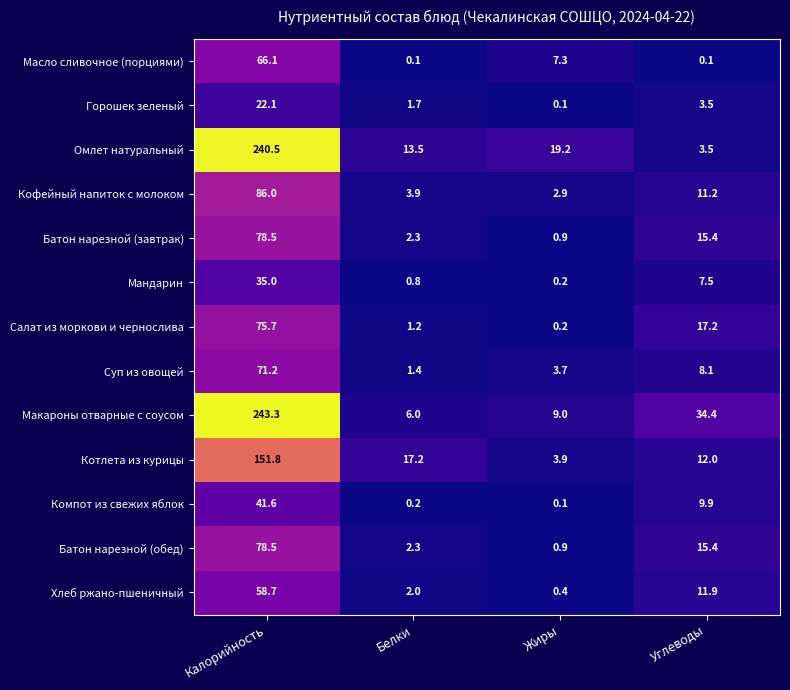

List the labels in order of Кофейный напиток с молоком value, largest first.

Калорийность, Углеводы, Белки, Жиры